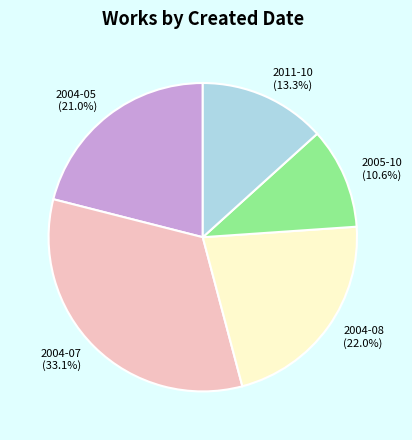

Between 2004-07 and 2011-10, which is larger?

2004-07